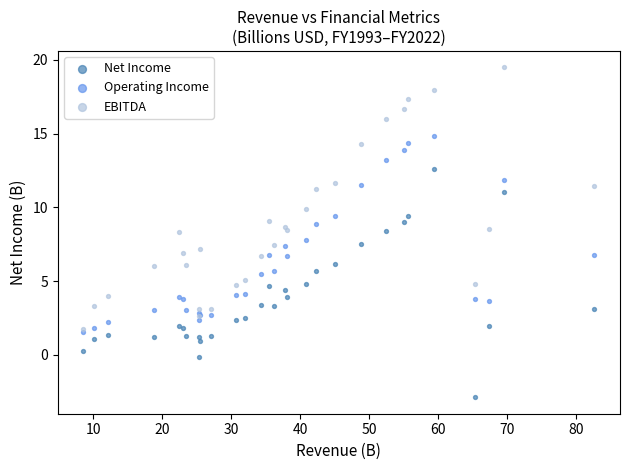

What are all the series names shown in the legend?

Net Income, Operating Income, EBITDA